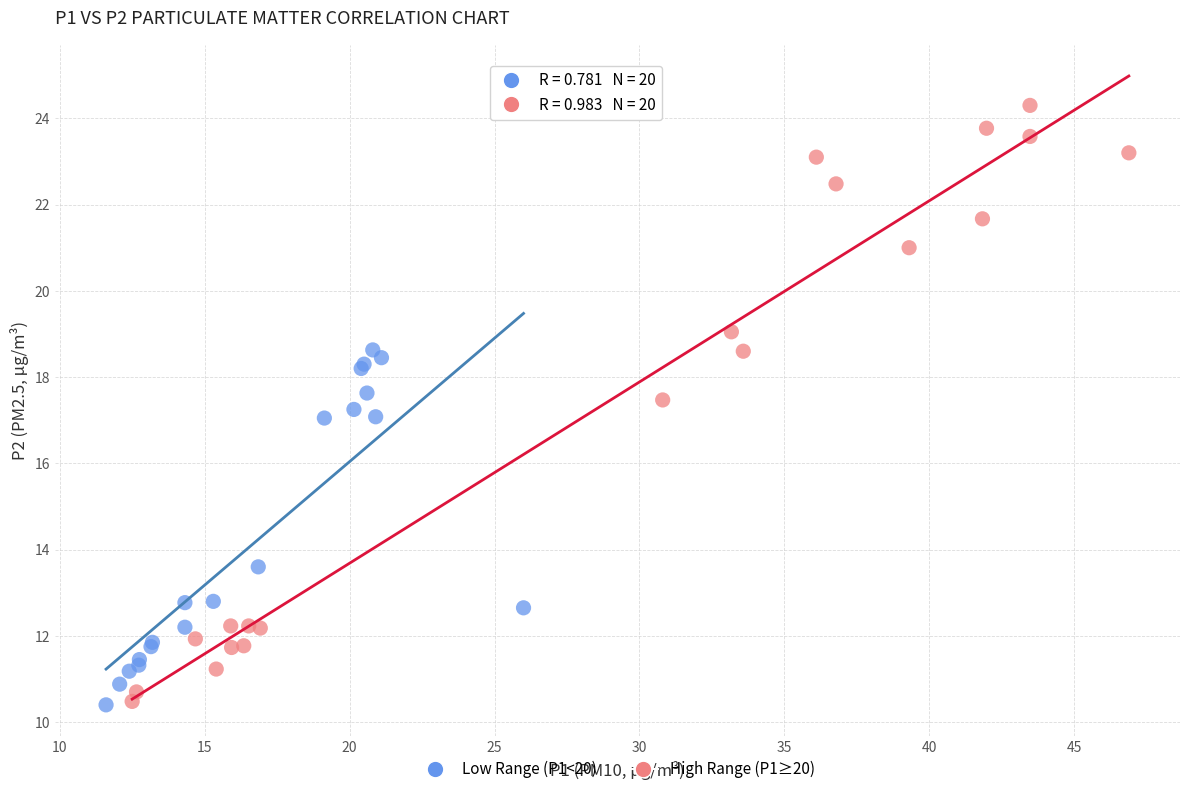

Which series reaches the maximum Y coordinate?

High Range (P1≥20)